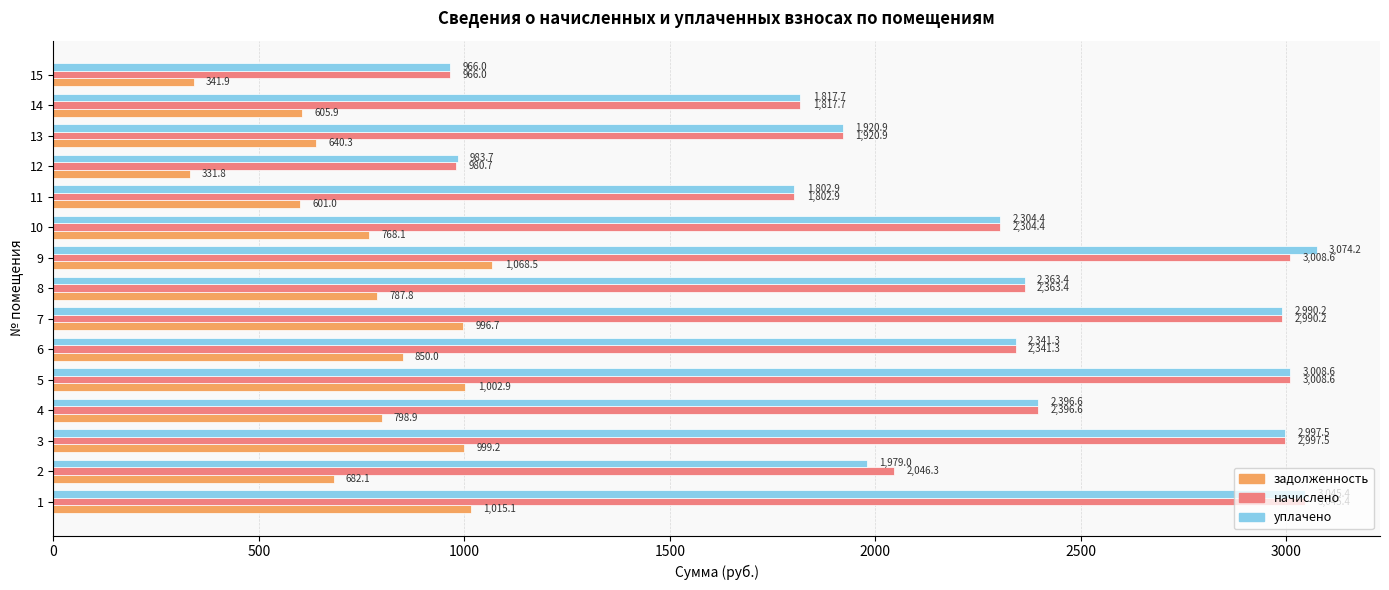

Which category has the highest value in the уплачено series?

9